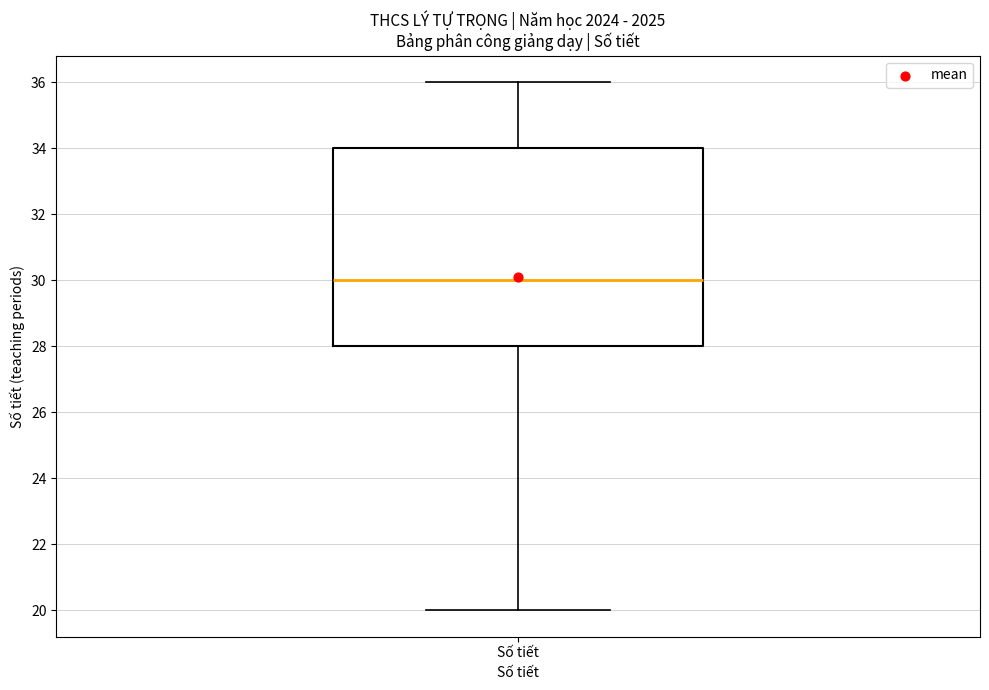

Transcribe this box plot: give where the median line is, the range the box spans, and where the two whiskers end, as read against the y-axis. The values are not printed on the chart, so give them approximately, as read against the axis.

median 30, box 28 to 34, whiskers 20 to 36